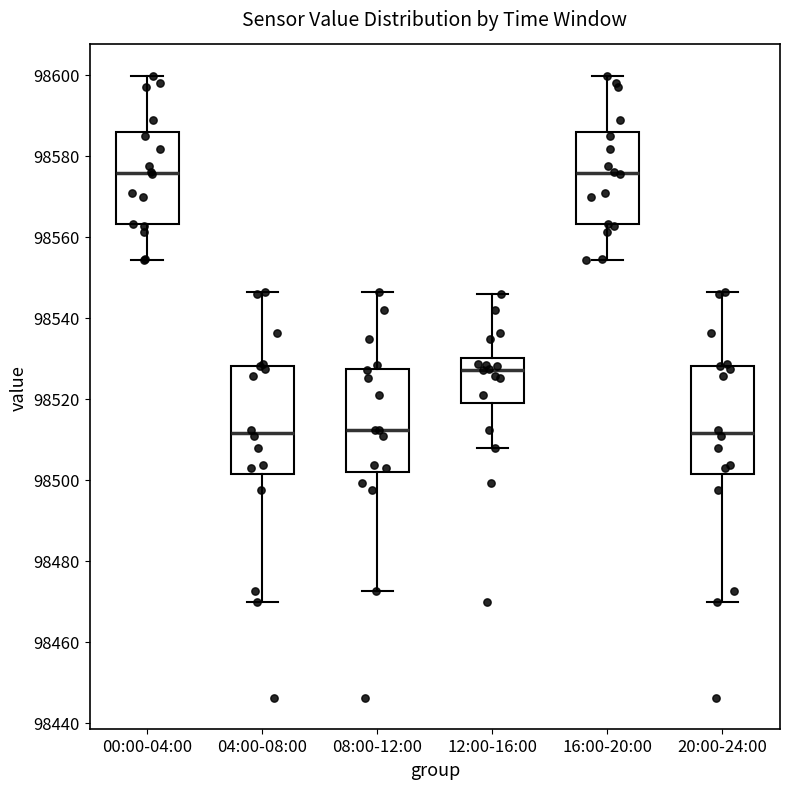

Reading left to right, read every box against the y-axis: the position of its median line, the range the box covers, and the ends of its whiskers. The values are not printed on the chart, so give them approximately, as read against the axis.

00:00-04:00: median 98576, box 98564 to 98586, whiskers 98554 to 98600
04:00-08:00: median 98512, box 98502 to 98528, whiskers 98470 to 98546
08:00-12:00: median 98512, box 98502 to 98528, whiskers 98472 to 98546
12:00-16:00: median 98528, box 98518 to 98530, whiskers 98508 to 98546
16:00-20:00: median 98576, box 98564 to 98586, whiskers 98554 to 98600
20:00-24:00: median 98512, box 98502 to 98528, whiskers 98470 to 98546